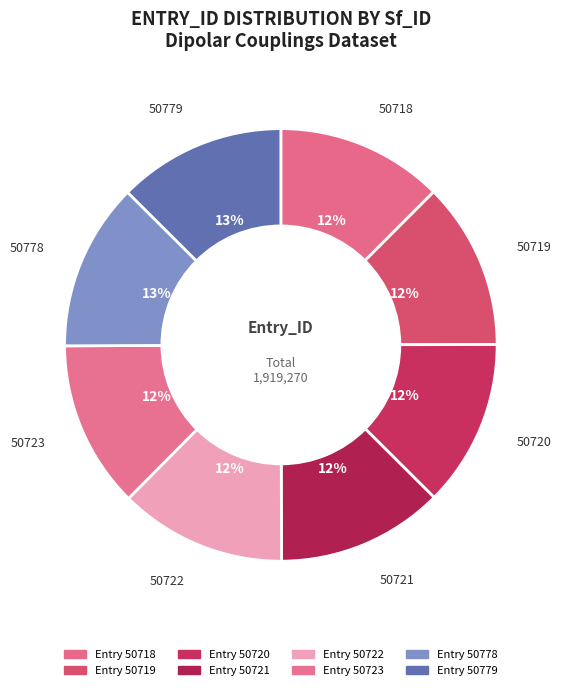

Combined, do 50778 and 50723 account for over 50%?

No